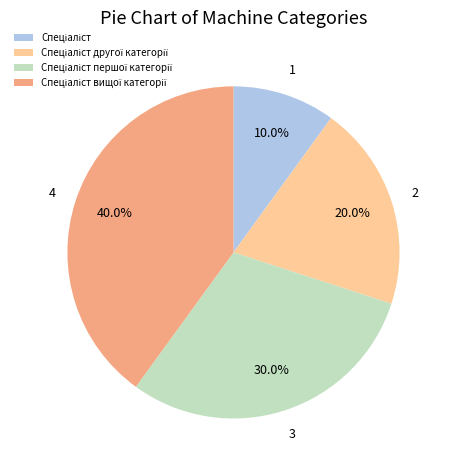

Is there a majority slice in this chart?

No